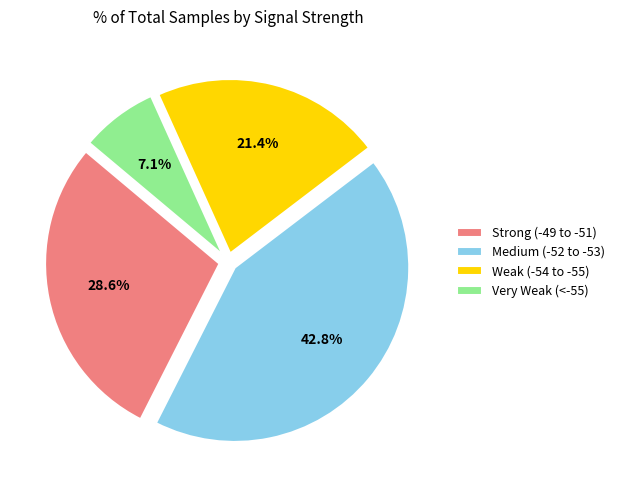

Rank the categories by value from highest to lowest.

Medium (-52 to -53), Strong (-49 to -51), Weak (-54 to -55), Very Weak (<-55)